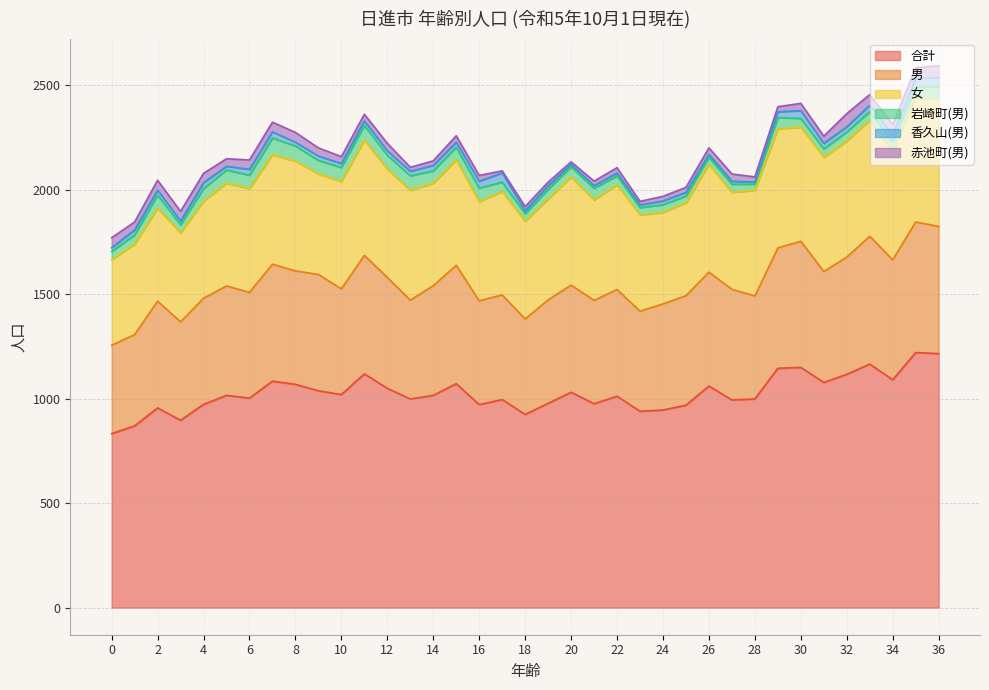

At which category is the sum across all series the highest?

36